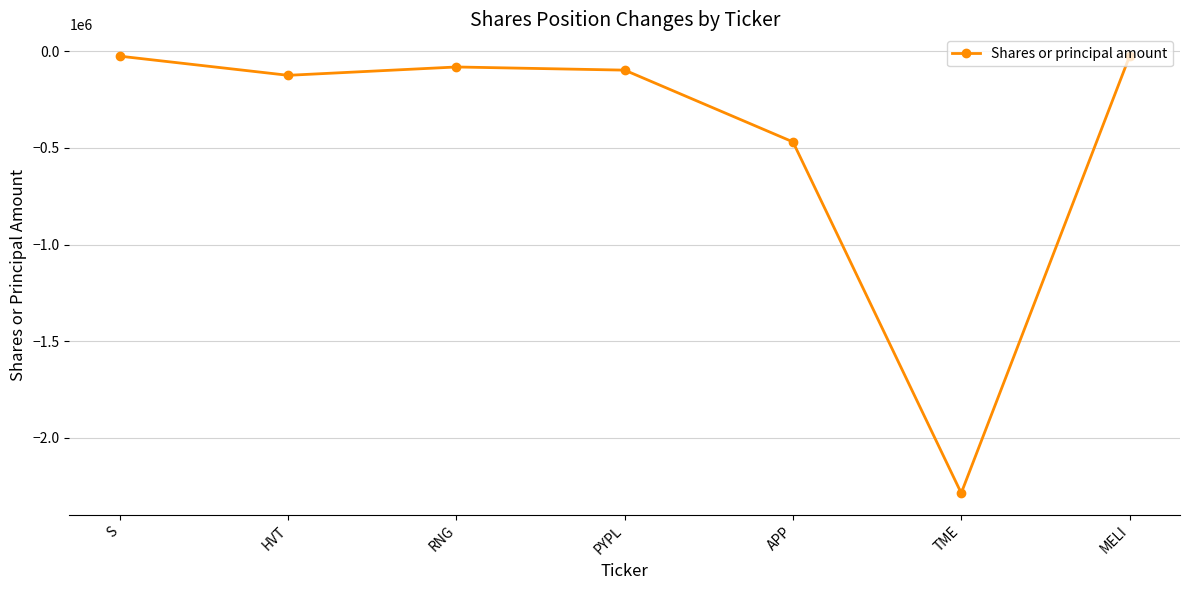

Does the chart display data point markers on the line(s)?

Yes